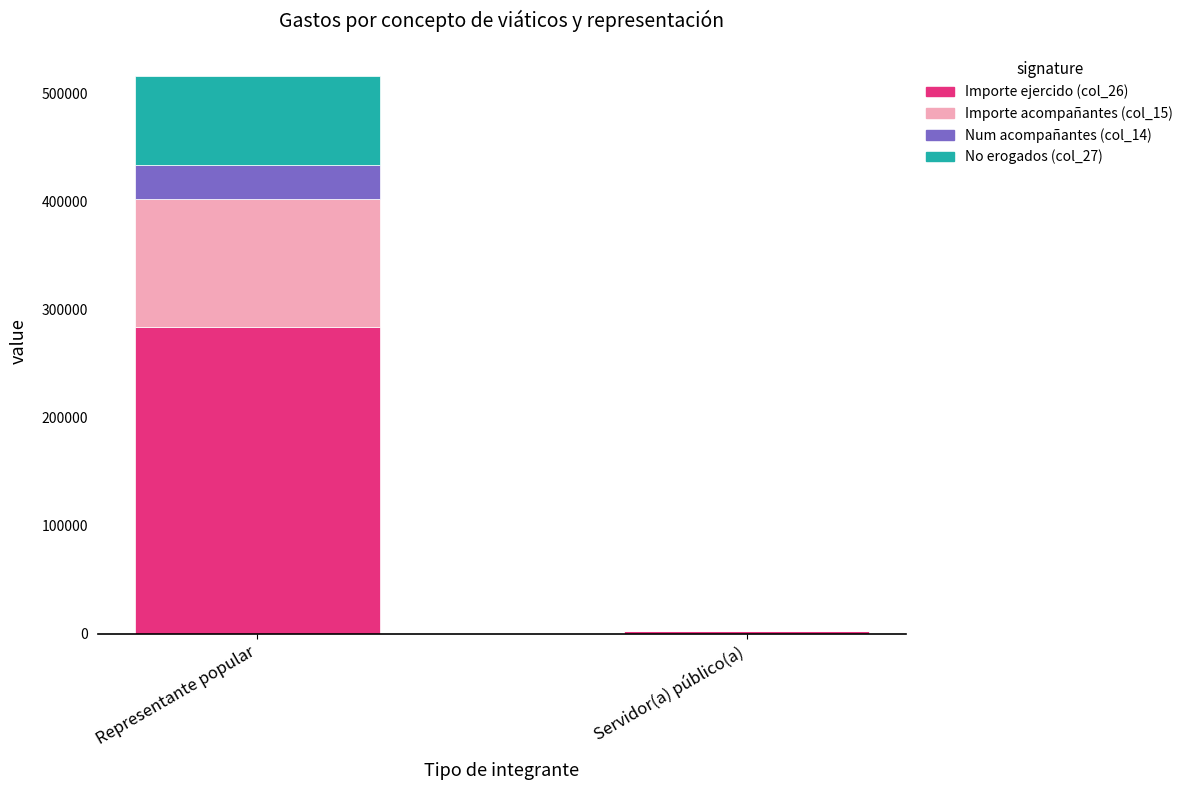

What is the maximum value for Importe ejercido (col_26)?

283672.2